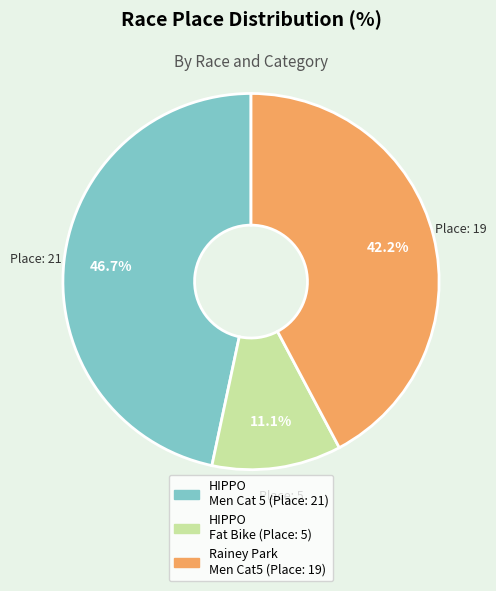

Is there any slice that represents more than half of the pie?

No